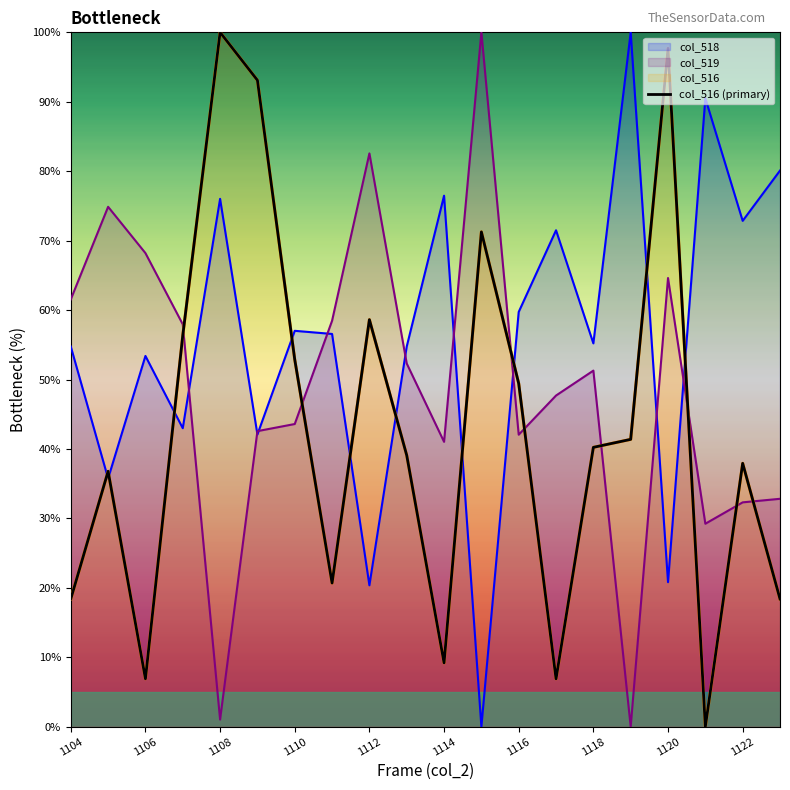

What is the label of the 10th point from the left?

1122